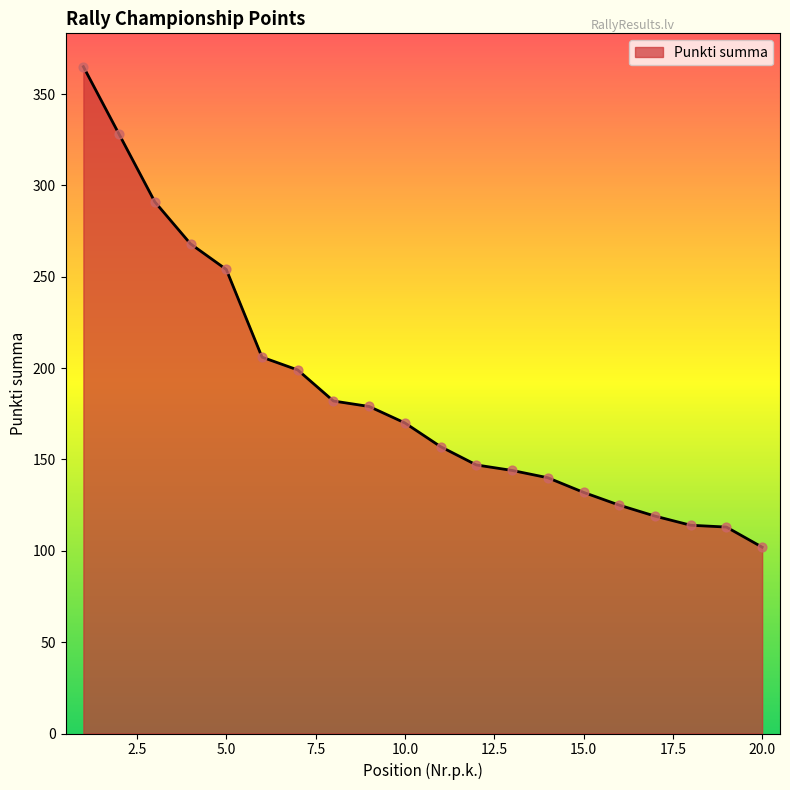

What is the maximum value shown in the chart?

365